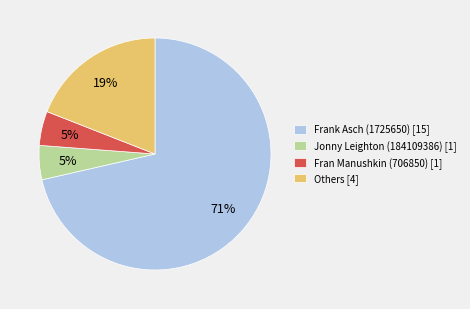

Does any single category account for the majority?

Yes